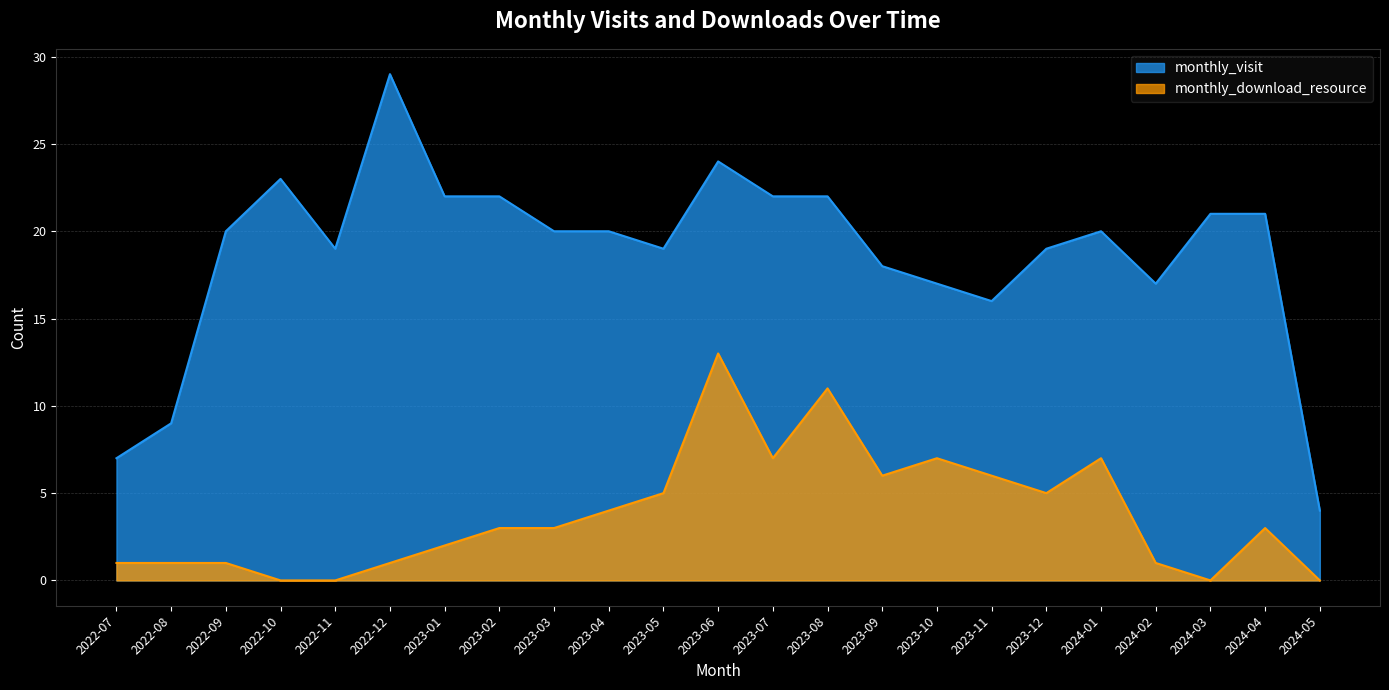

Which series has the widest spread of values?

monthly_visit